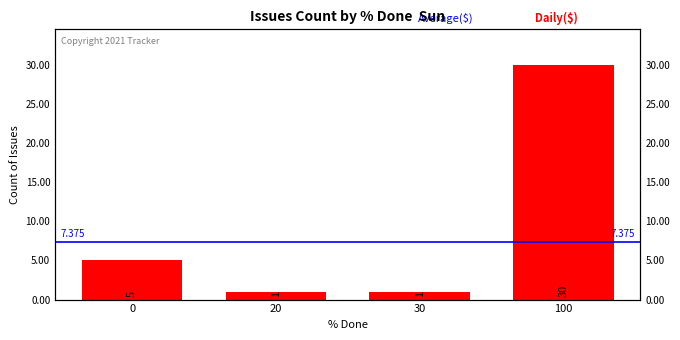

How many bars are there in total?

4